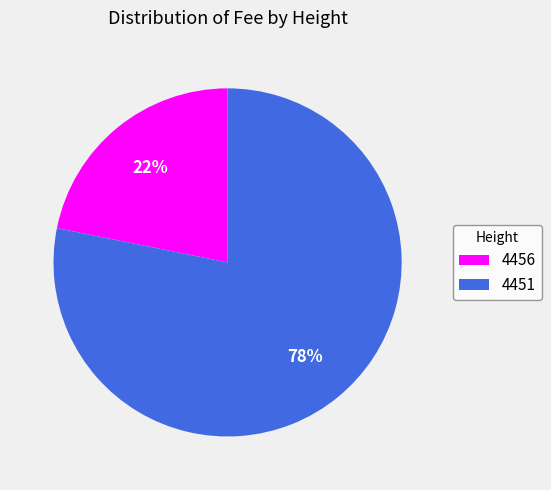

How many slices are in this pie chart?

2